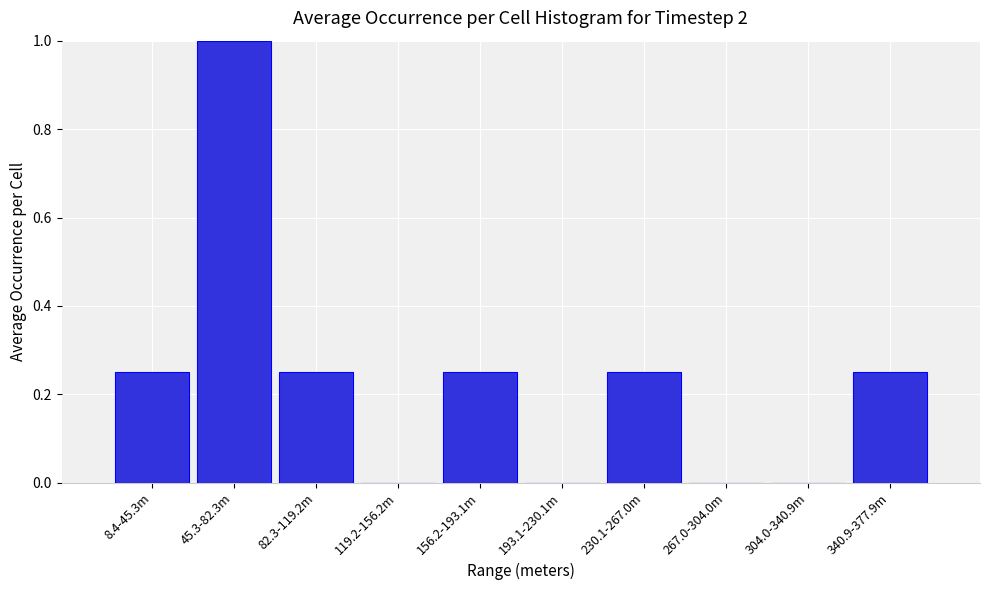

Between 82.3-119.2m and 45.3-82.3m, which is larger?

45.3-82.3m